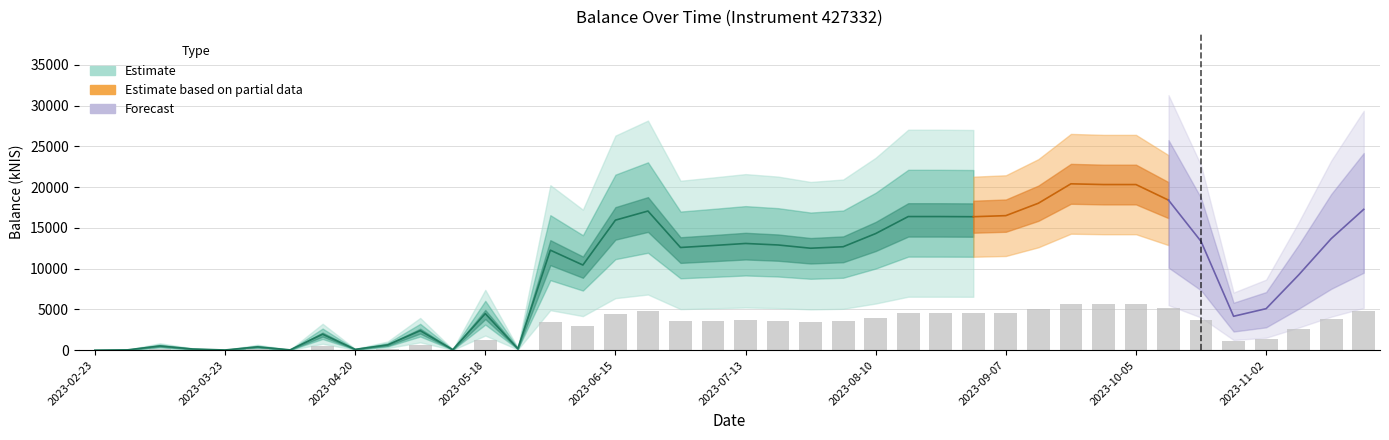

Which label corresponds to the largest value in the chart?

2023-09-21